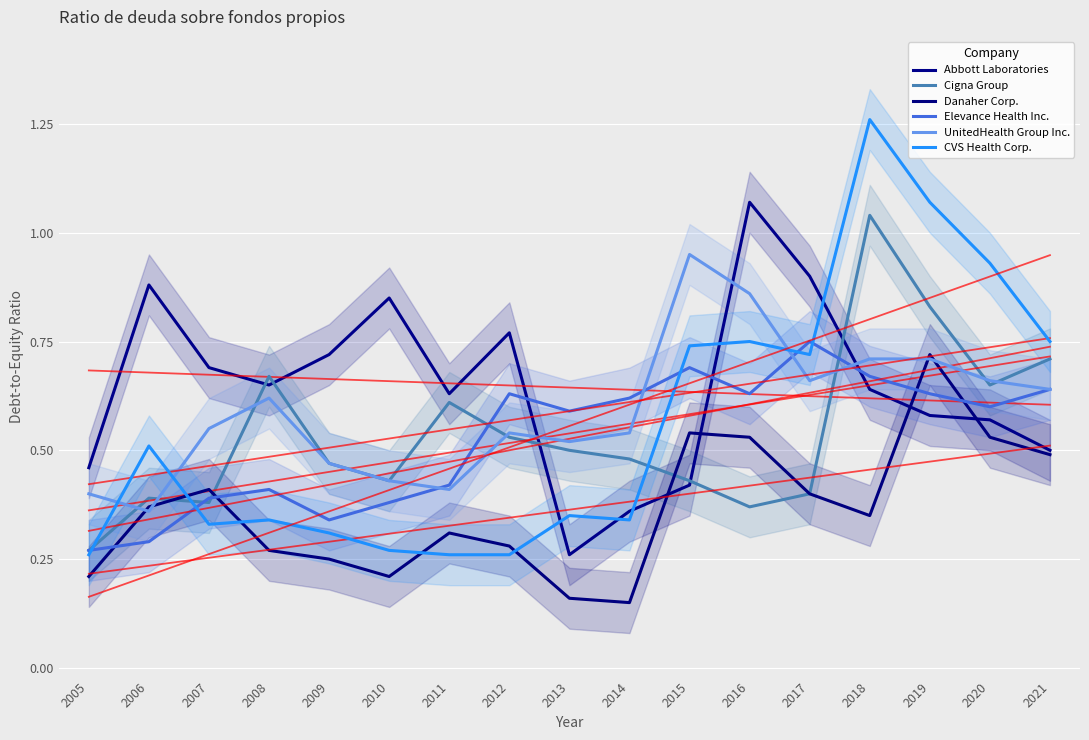

How many data points does each series have?

17